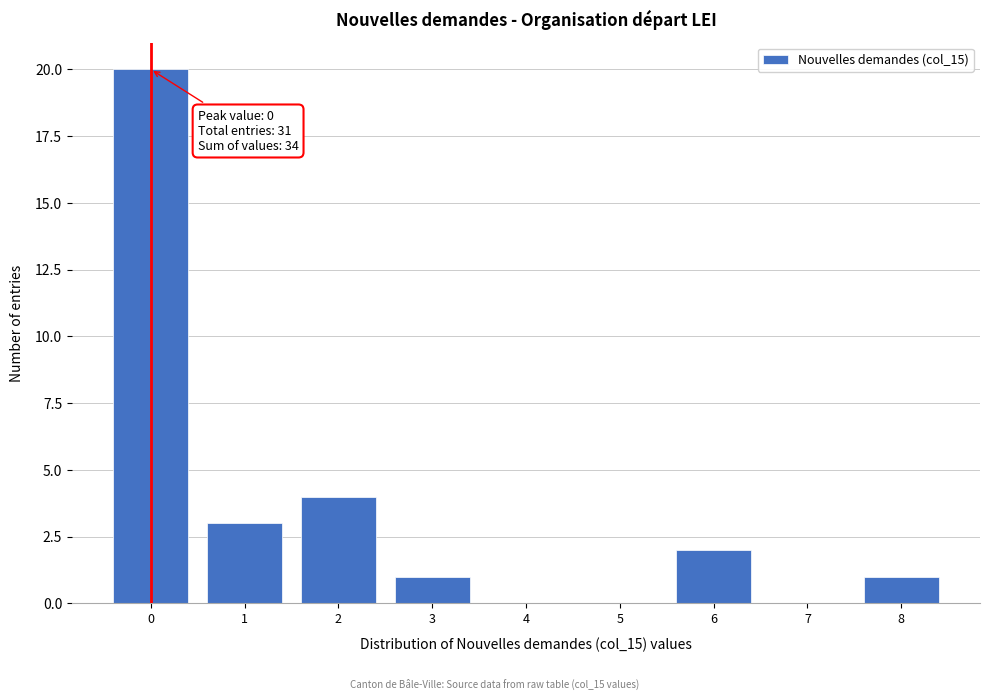

Reading left to right, transcribe all the data shown in this chart.

0=20	1=3	2=4	3=1	4=0	5=0	6=2	7=0	8=1